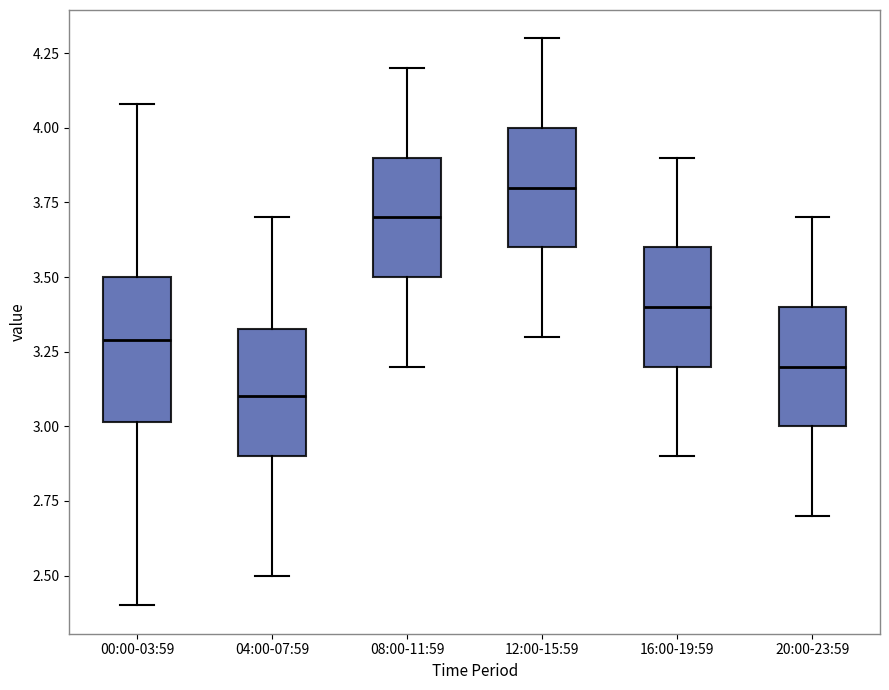

Which box has the highest median line?

12:00-15:59